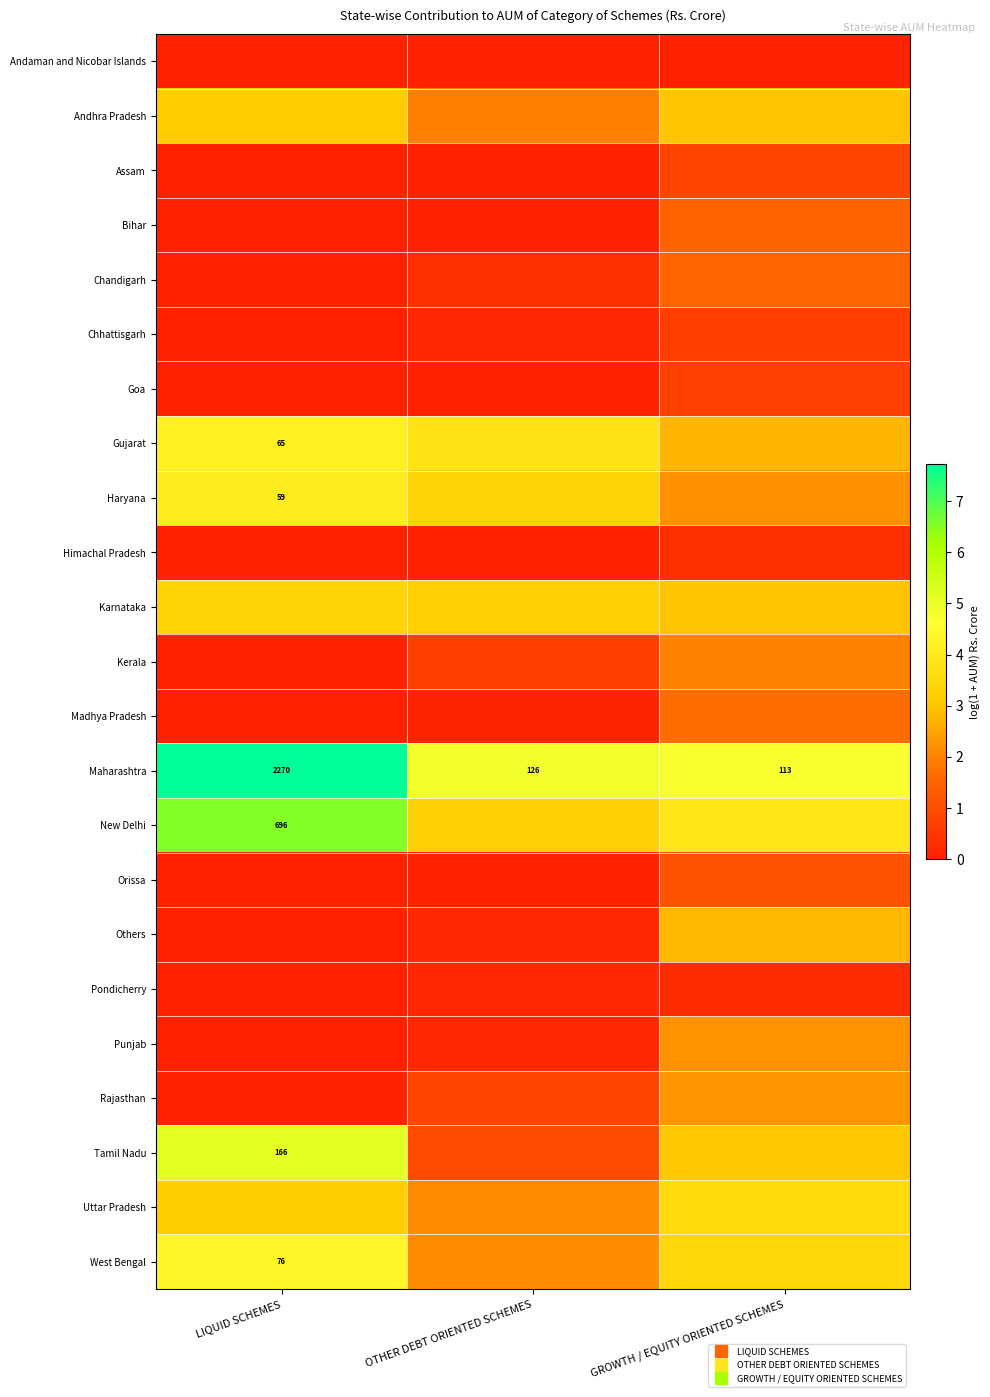

Count the number of categories in the chart.

3